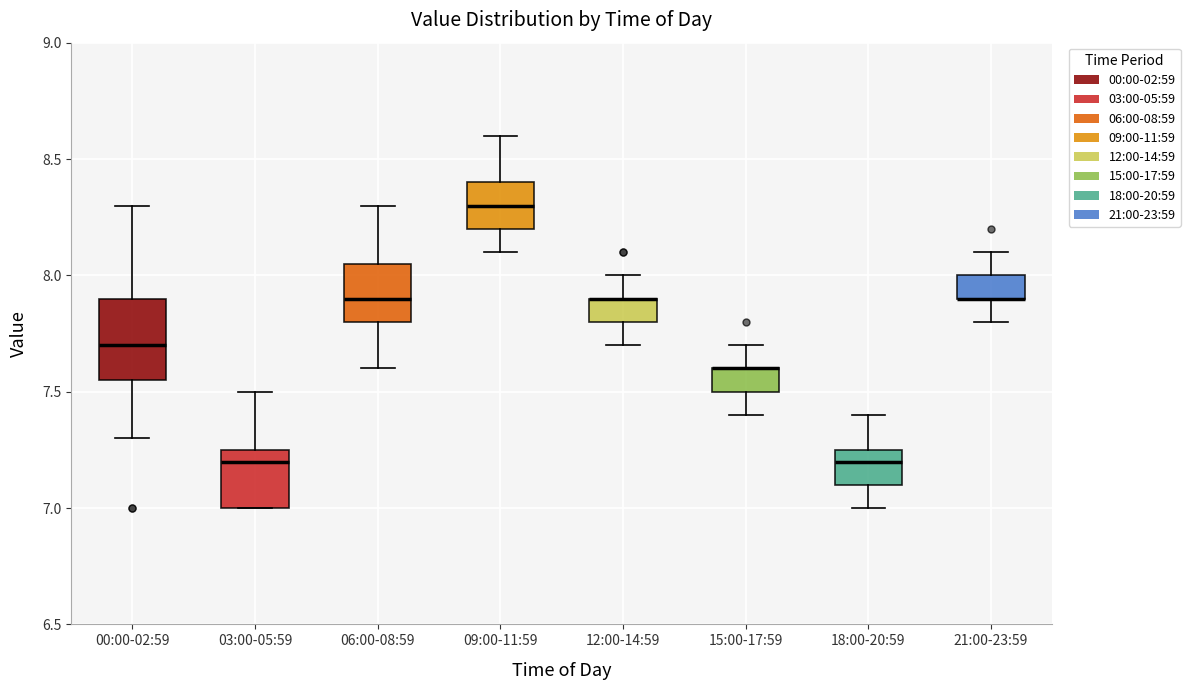

Reading left to right, read every box against the y-axis: the position of its median line, the range the box covers, and the ends of its whiskers. The values are not printed on the chart, so give them approximately, as read against the axis.

00:00-02:59: median 7.70, box 7.55 to 7.90, whiskers 7.30 to 8.30
03:00-05:59: median 7.20, box 7.00 to 7.25, whiskers 7.00 to 7.50
06:00-08:59: median 7.90, box 7.80 to 8.05, whiskers 7.60 to 8.30
09:00-11:59: median 8.30, box 8.20 to 8.40, whiskers 8.10 to 8.60
12:00-14:59: median 7.90 (drawn on the box's upper edge), box 7.80 to 7.90, whiskers 7.70 to 8.00
15:00-17:59: median 7.60 (drawn on the box's upper edge), box 7.50 to 7.60, whiskers 7.40 to 7.70
18:00-20:59: median 7.20, box 7.10 to 7.25, whiskers 7.00 to 7.40
21:00-23:59: median 7.90 (drawn on the box's lower edge), box 7.90 to 8.00, whiskers 7.80 to 8.10